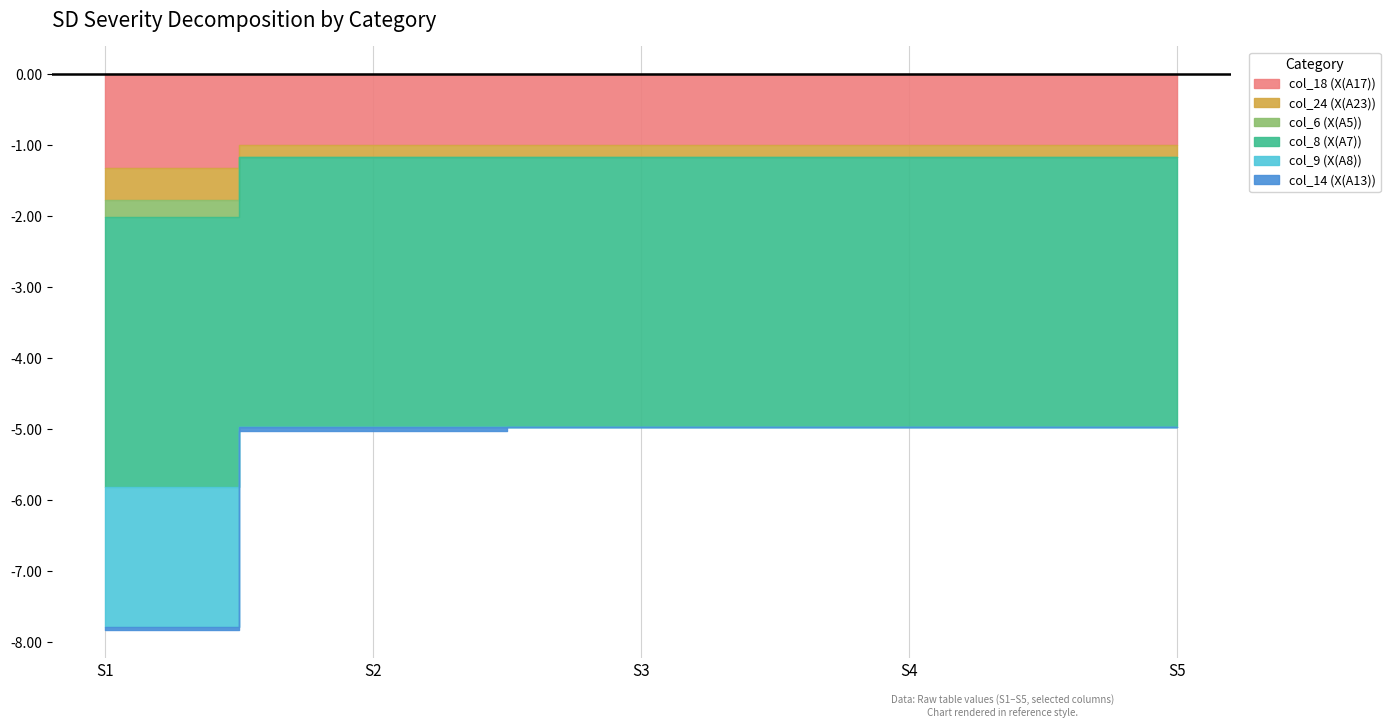

List the series in order of their peak value, lowest first.

col_14 (X(A13)), col_6 (X(A5)), col_24 (X(A23)), col_18 (X(A17)), col_9 (X(A8)), col_8 (X(A7))